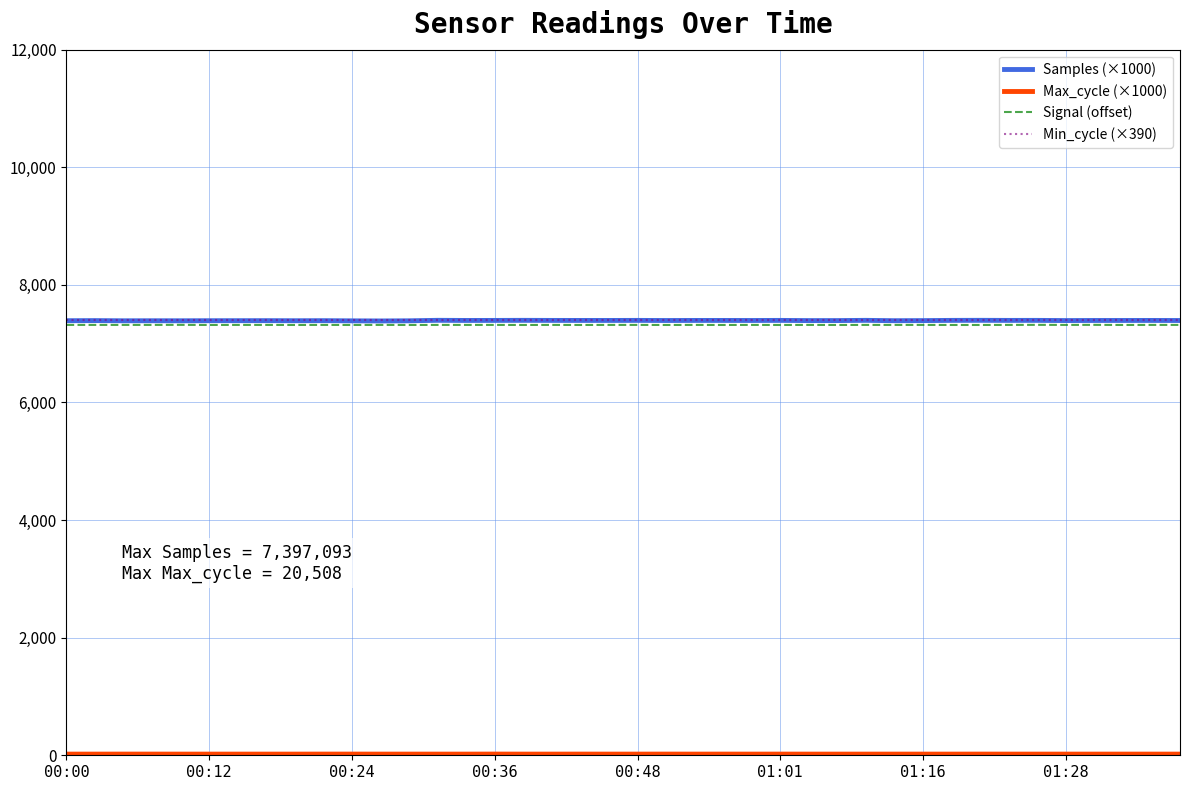

At which label does Min_cycle (×390) reach its peak?

00:00